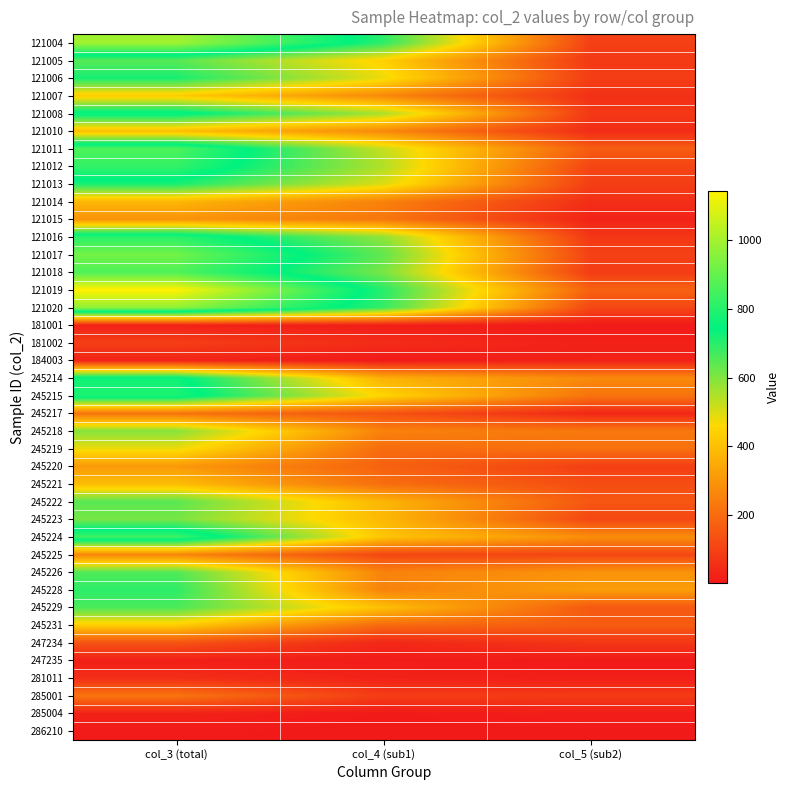

What is the spread (max minus min) of values at col_4 (sub1)?

699